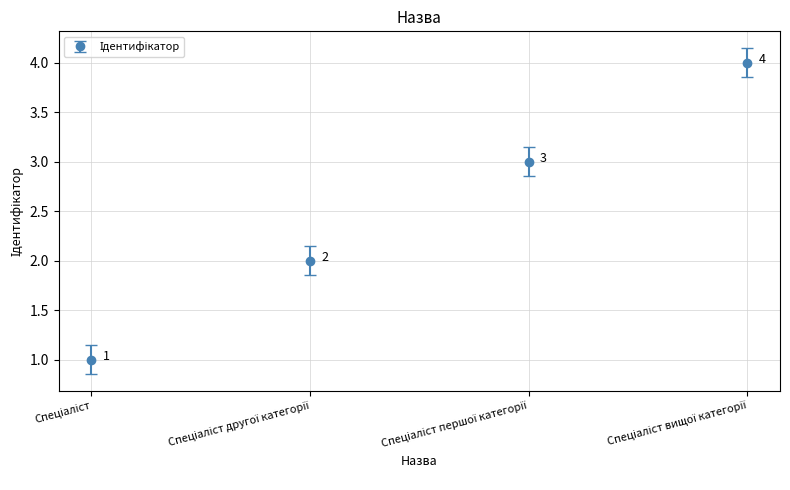

What is the difference between the maximum and minimum values?

3